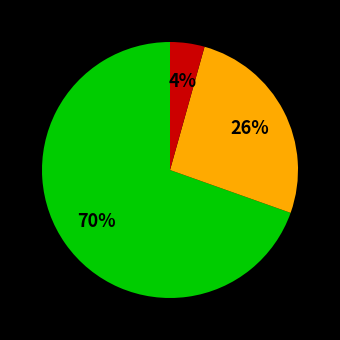

Does any single category account for the majority?

Yes